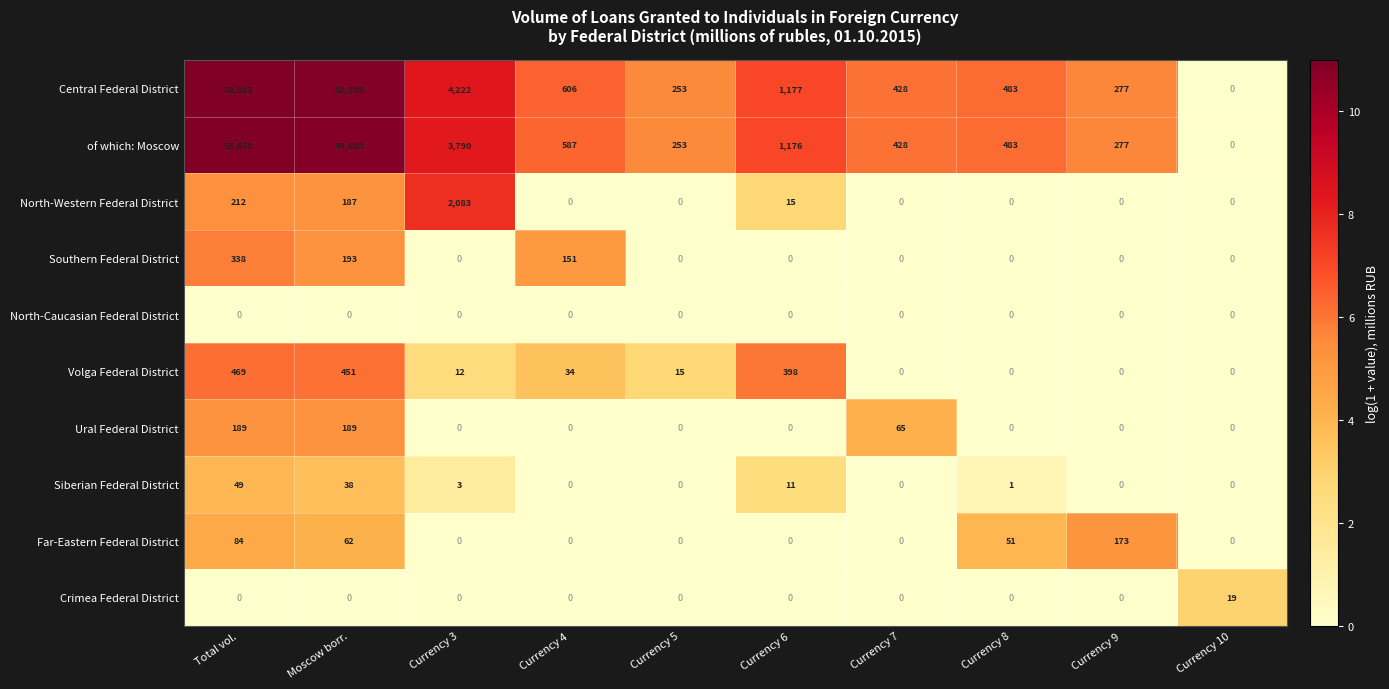

What is the difference between the maximum and minimum values in the Ural Federal District series?

189